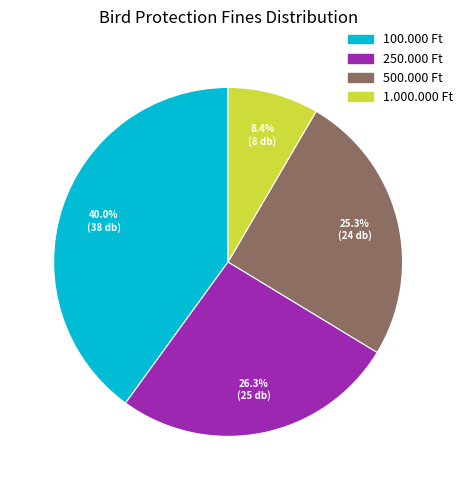

To the nearest percent, what percentage of the pie is 500.000 Ft?

25%